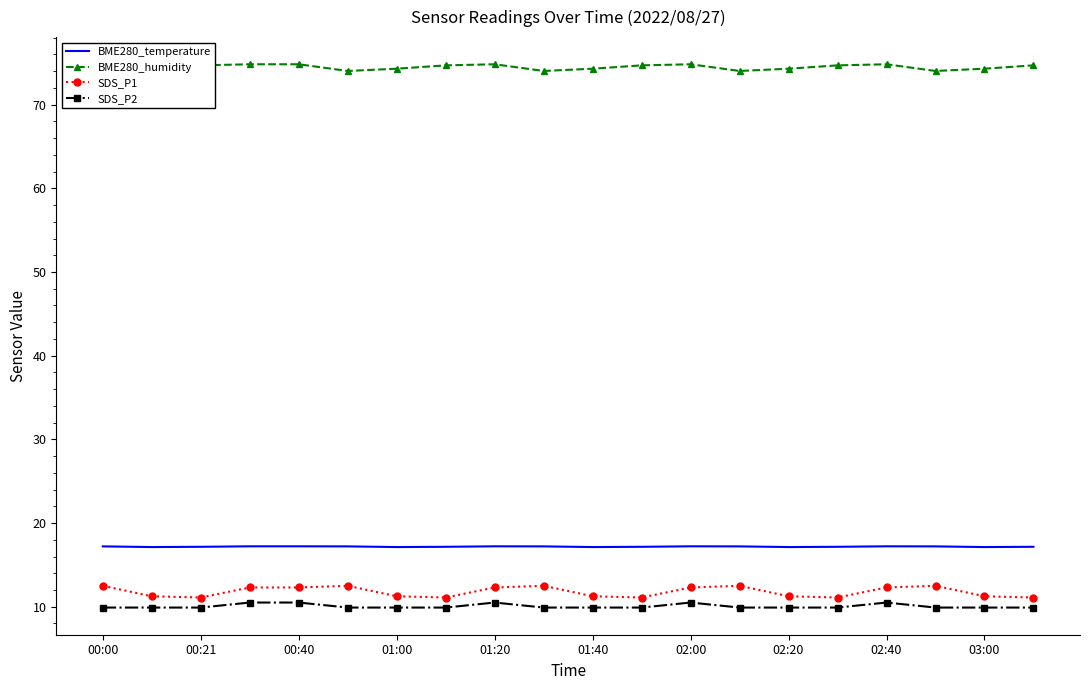

True or false: BME280_humidity has a value of 48.4 at 13.

False